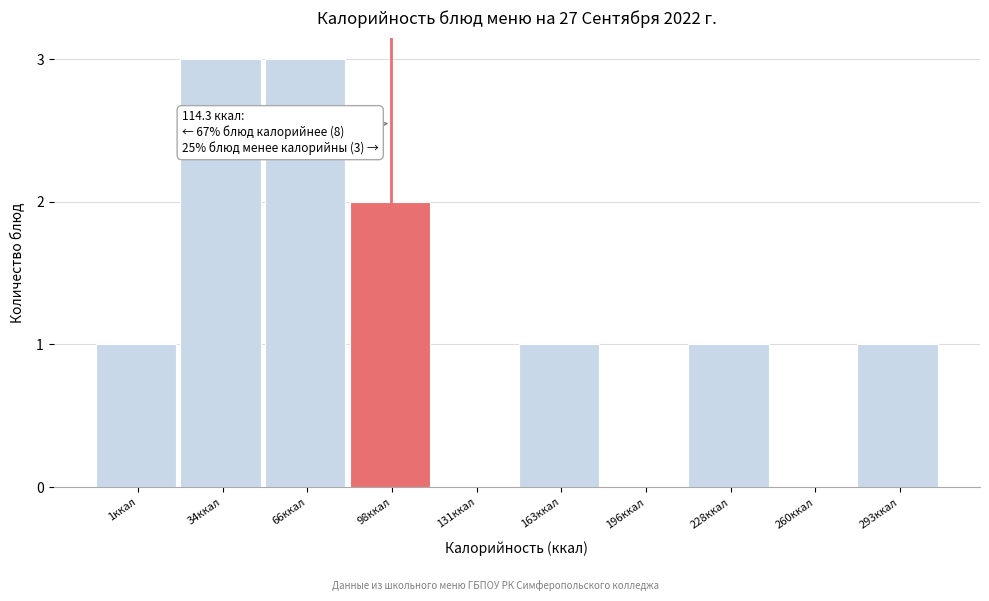

Reading left to right, list all the values displayed in this chart.

1ккал=1	34ккал=3	66ккал=3	98ккал=2	131ккал=0	163ккал=1	196ккал=0	228ккал=1	260ккал=0	293ккал=1